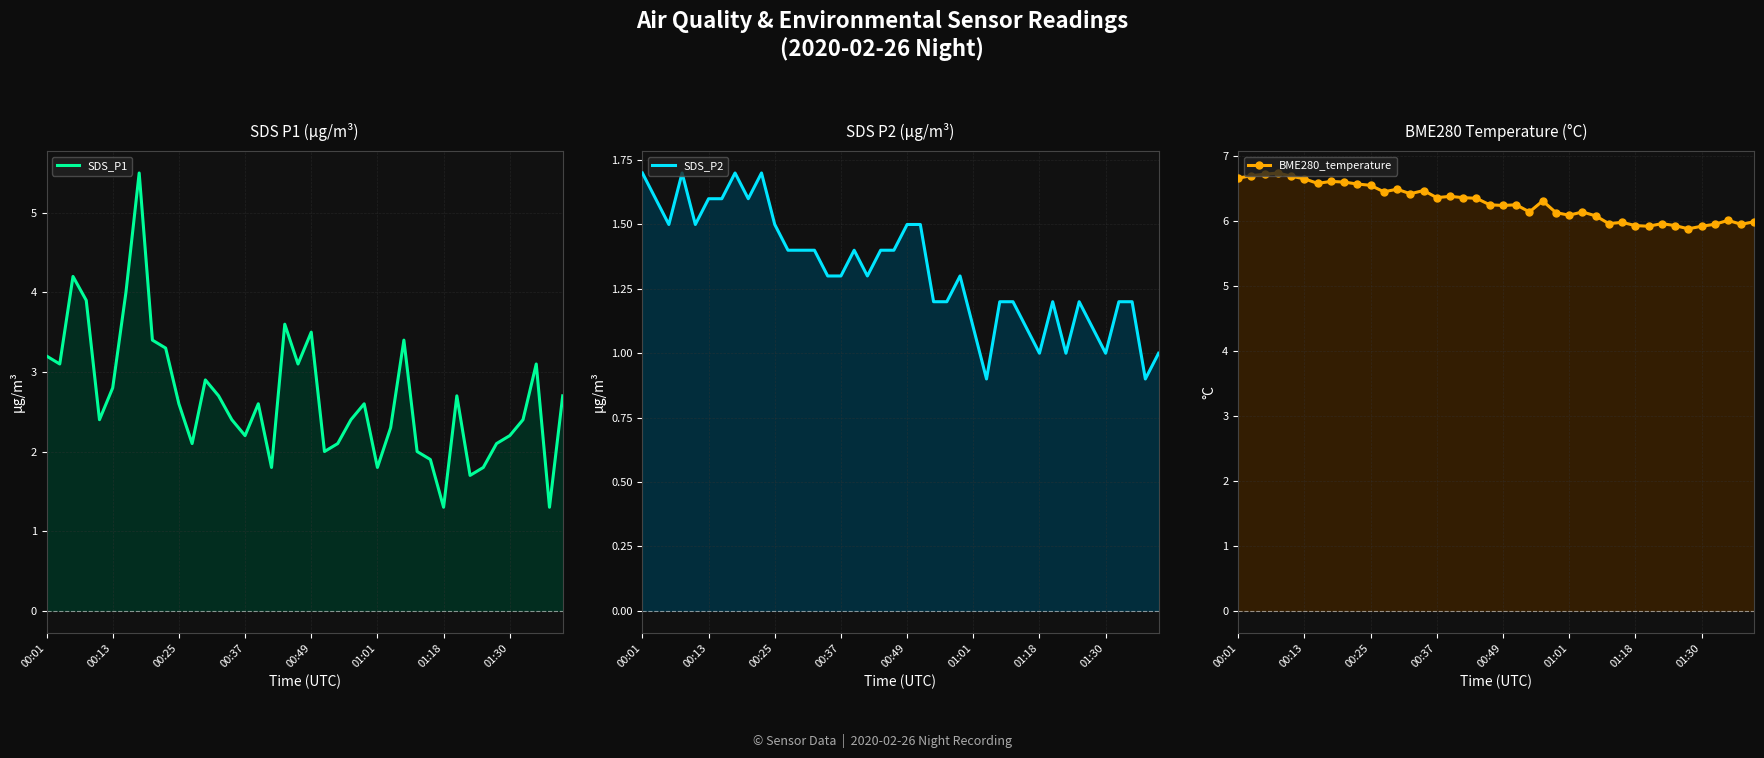

How many interior local peaks does the SDS_P1 series have?

10